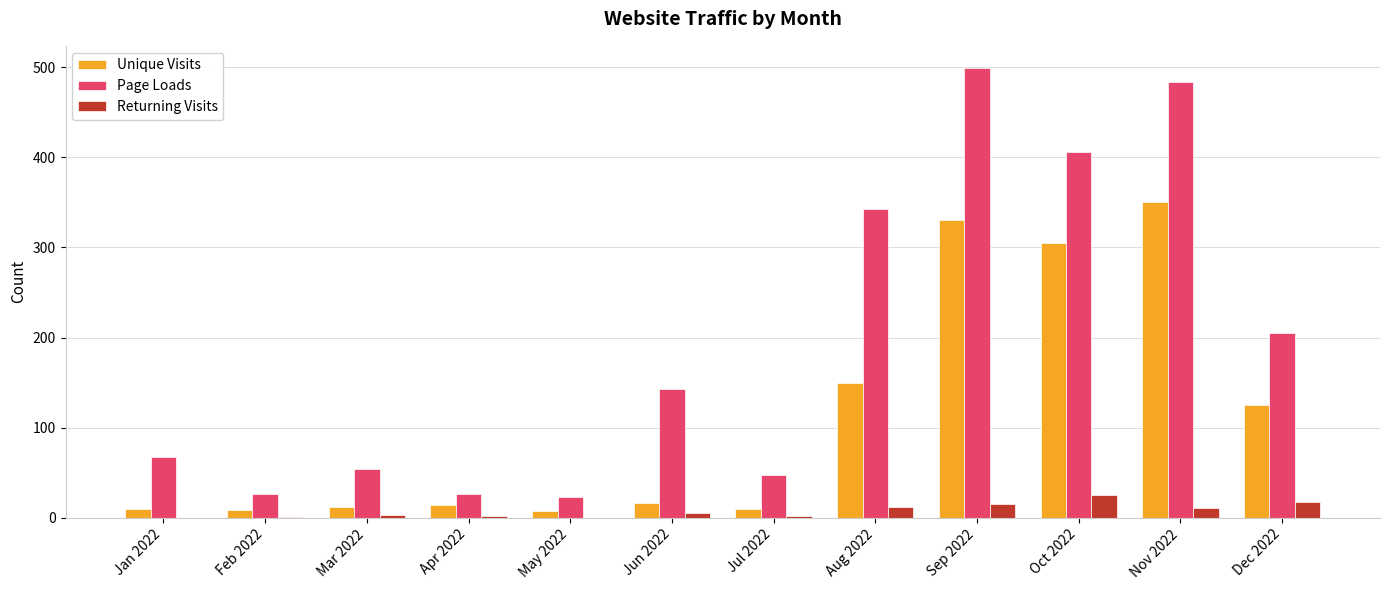

Is it true that Page Loads equals 205 at Dec 2022?

True